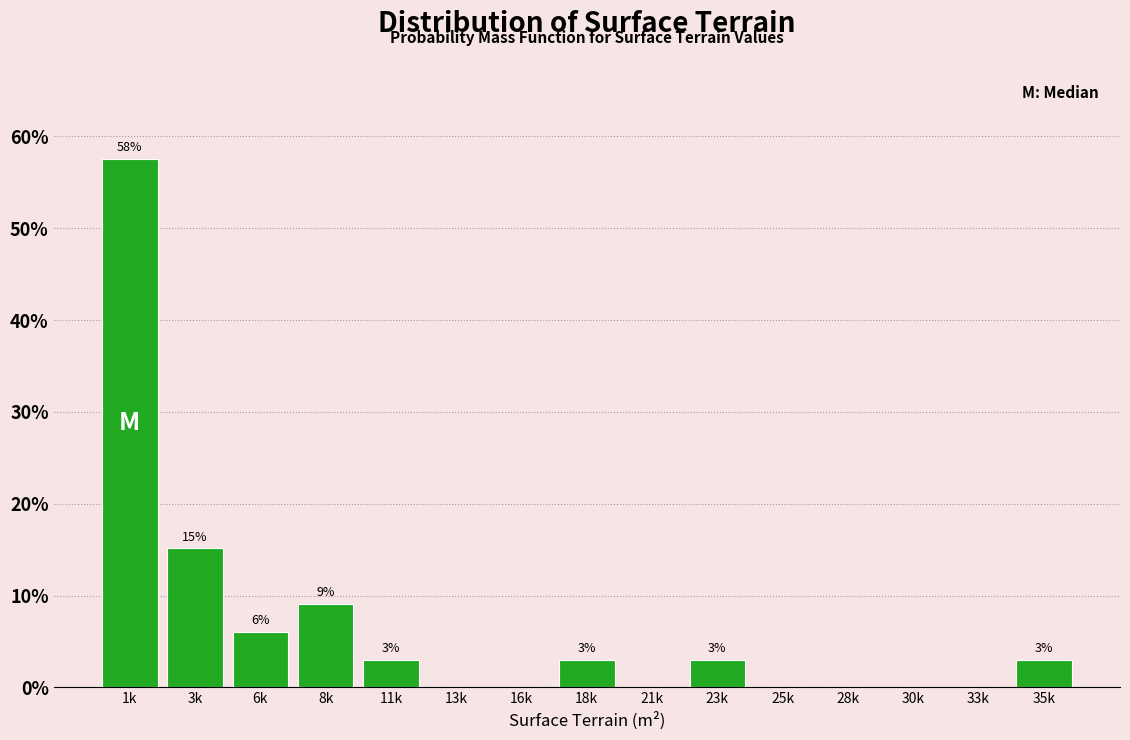

Is it true that the value at 3k is 15.2?

True